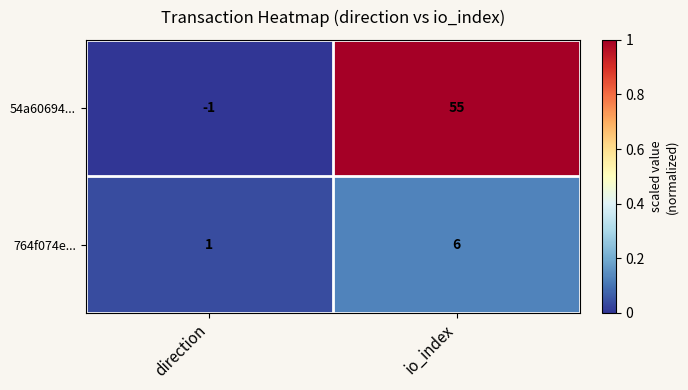

Count the number of categories in the chart.

2